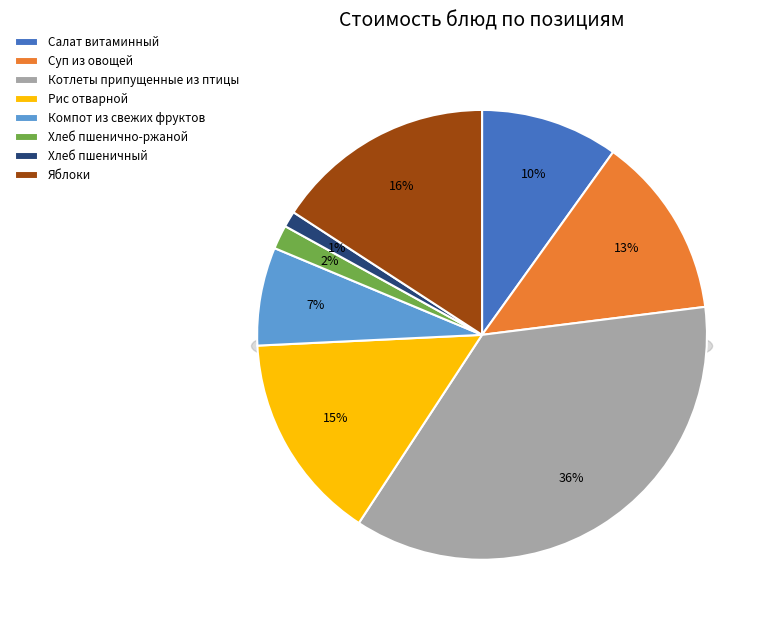

Does any single category account for the majority?

No